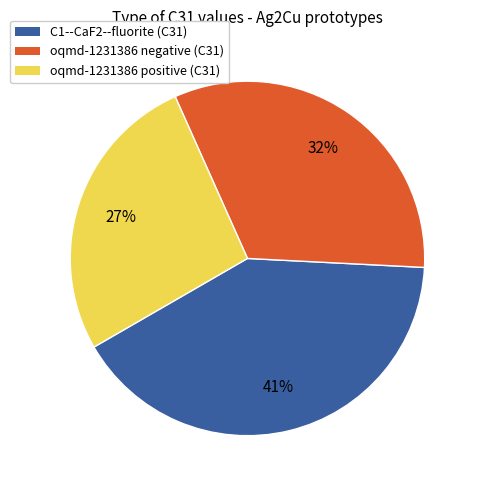

How many slices are in this pie chart?

3